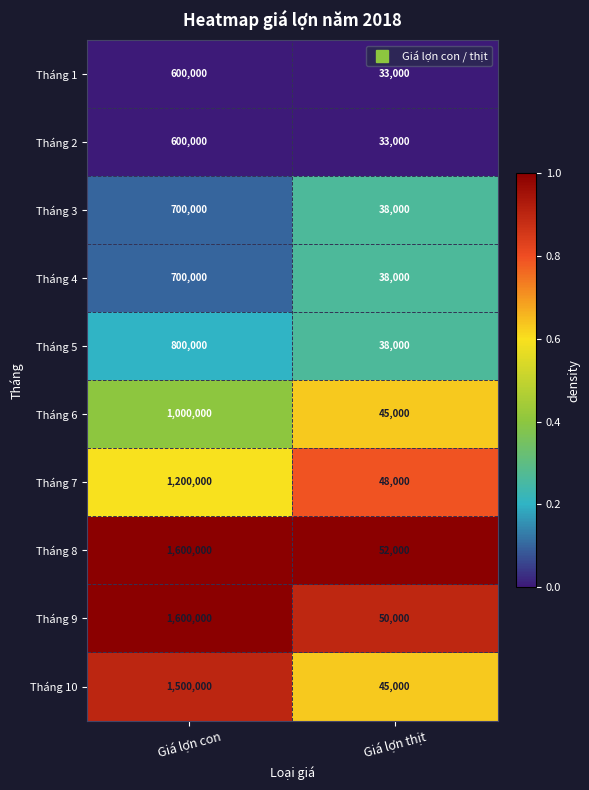

At which category is the sum across all series the highest?

Giá lợn con